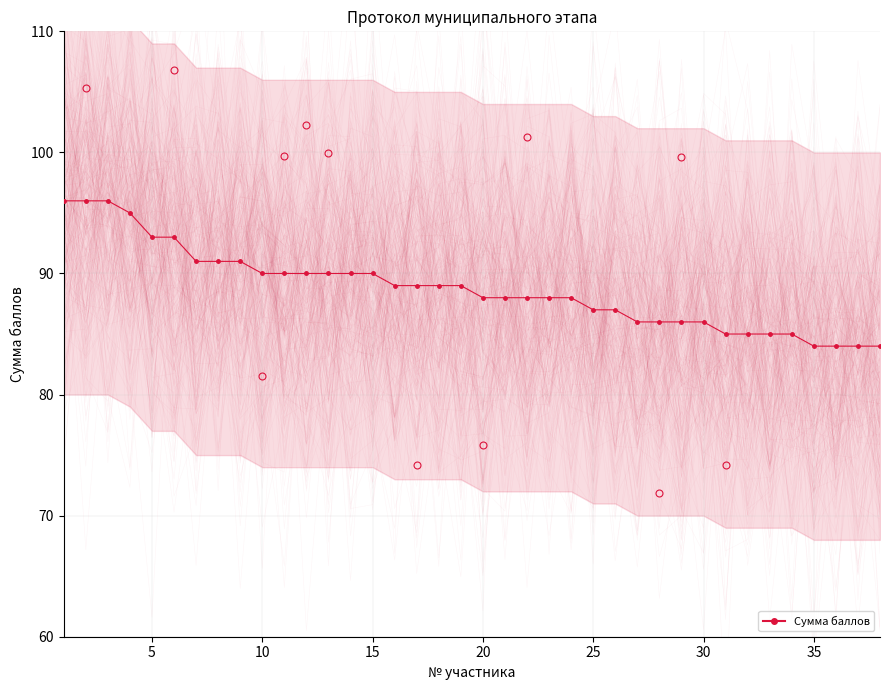

True or false: there are more than 2 points higher than both neighbors.

False